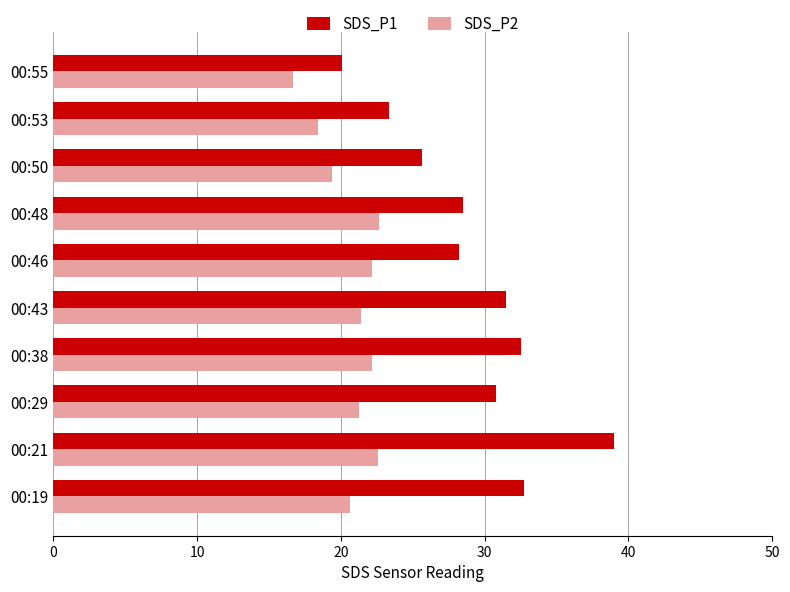

What is the approximate value of SDS_P1 at 00:38?

32.5